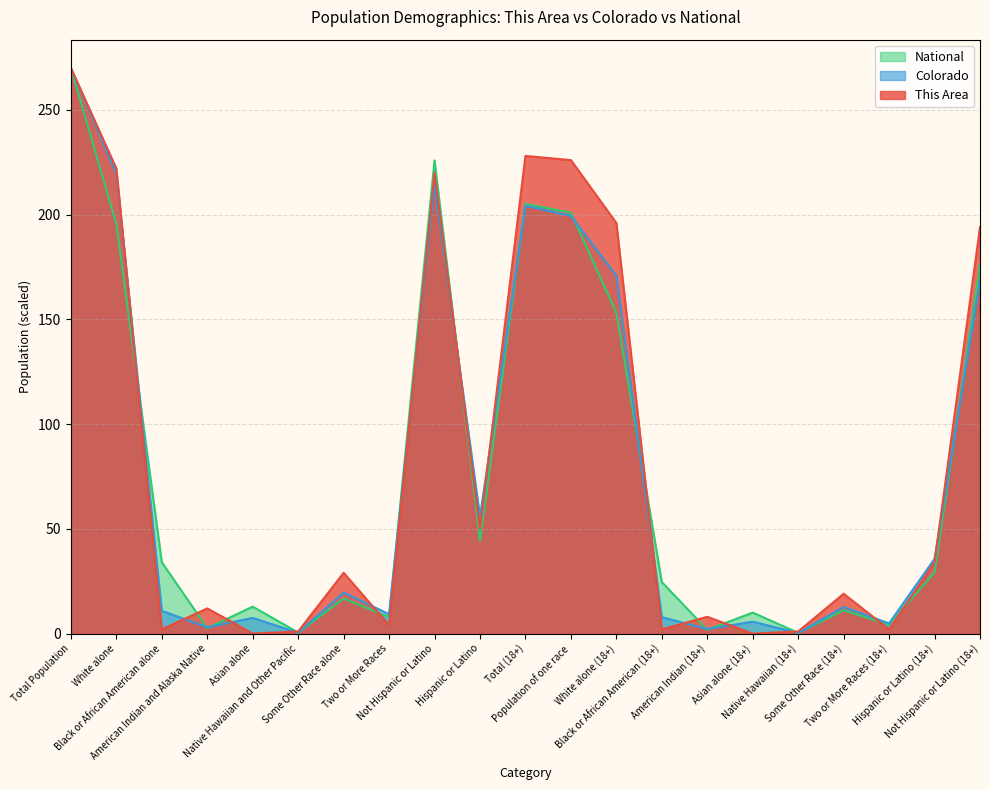

How many lines are shown in the chart?

3